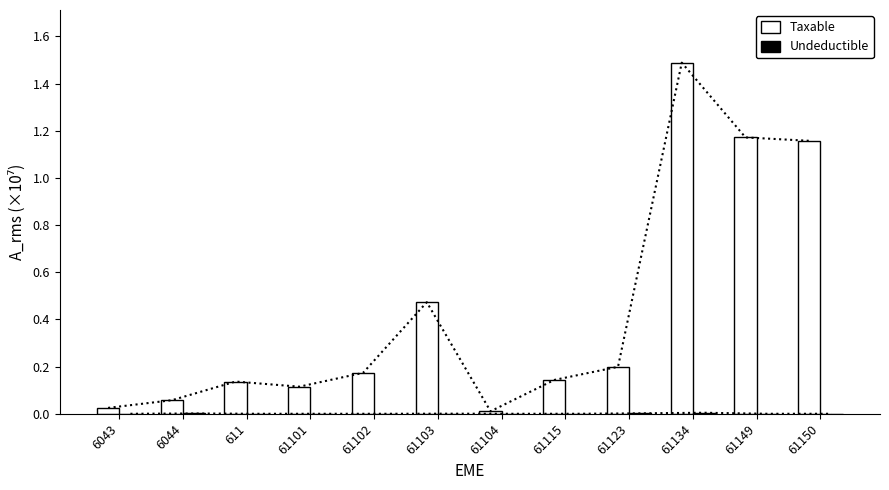

What is the total value across all series at 6044?

0.1